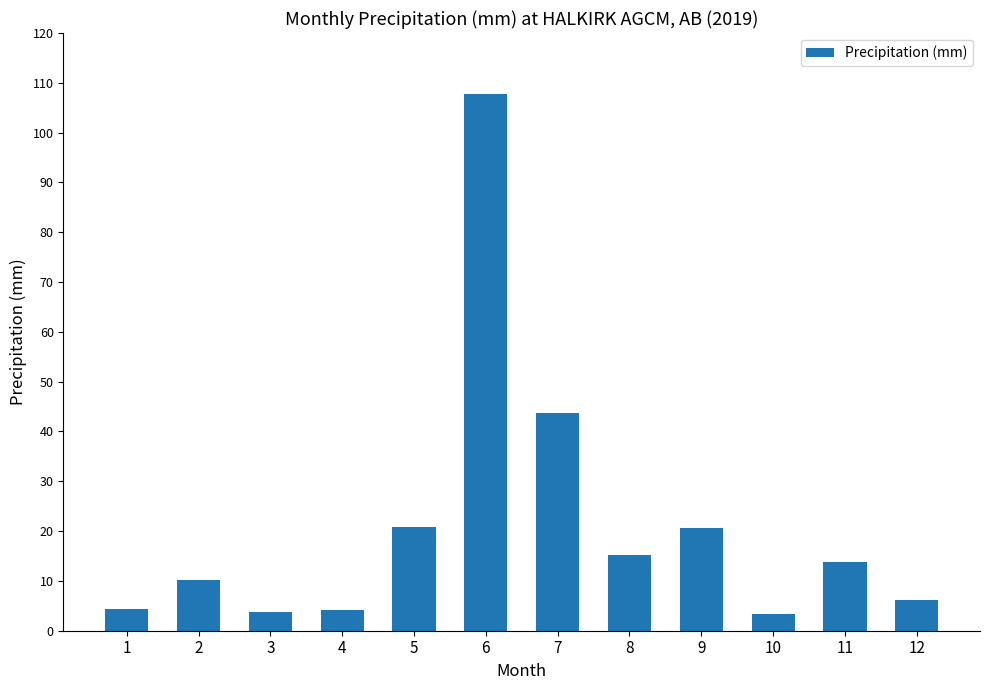

What is the smallest value displayed?

3.4